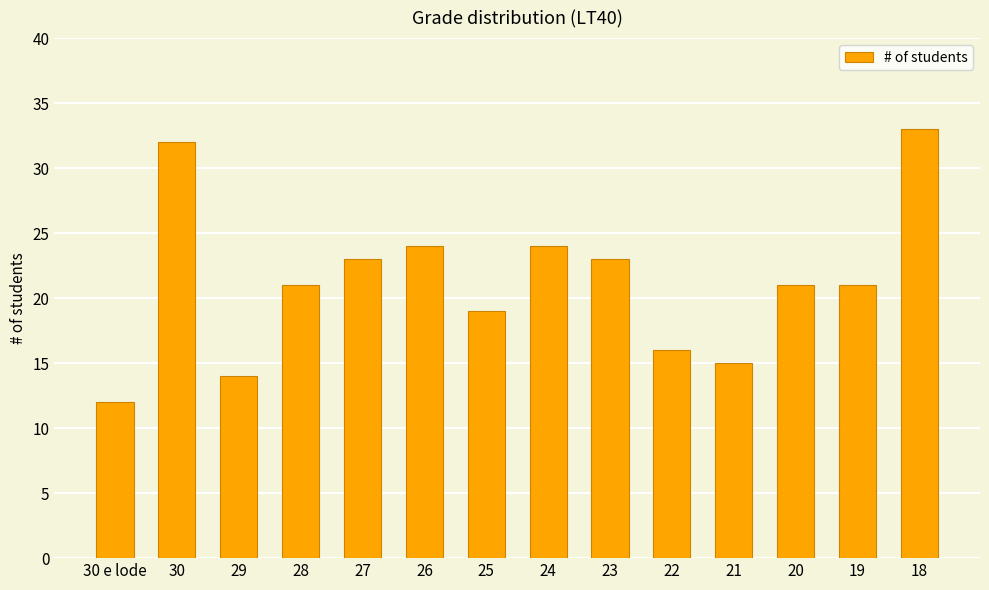

At which category does the chart reach its minimum across all series?

30 e lode